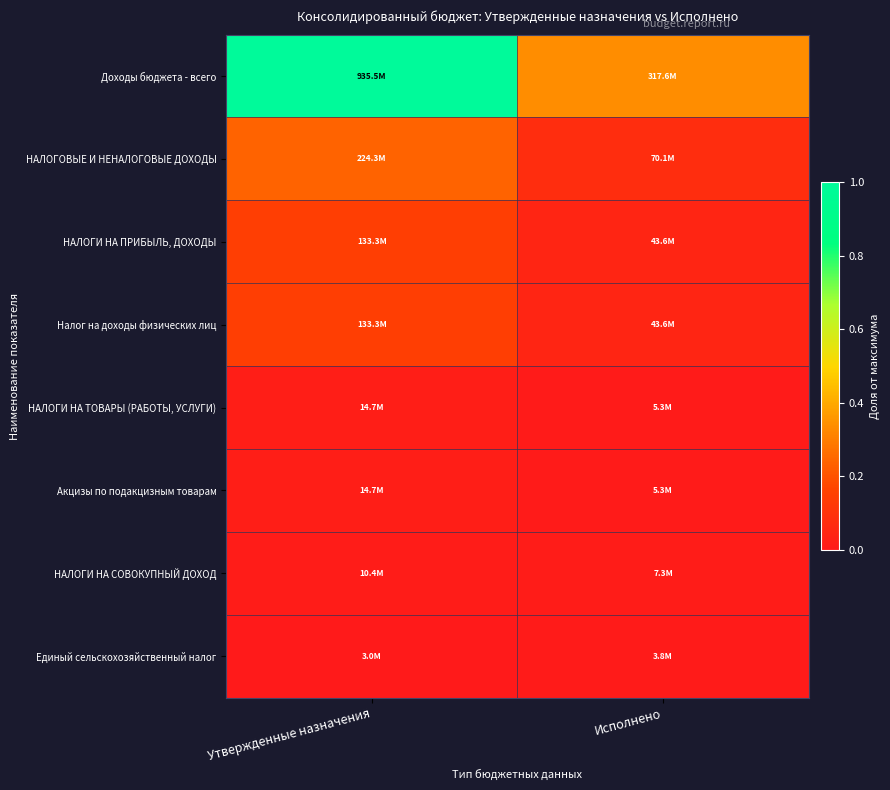

How many data points does each series have?

2